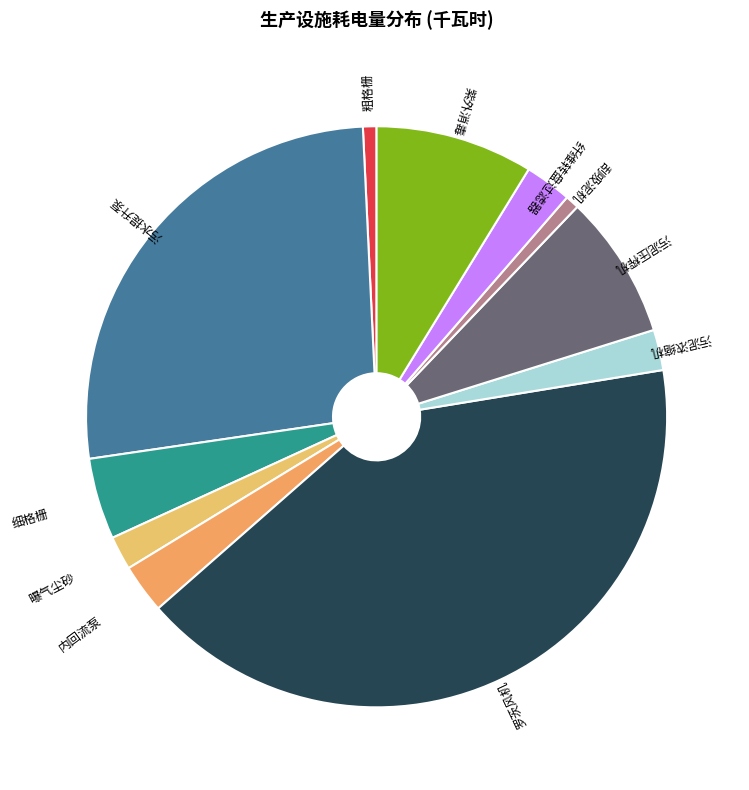

How many slices are in this pie chart?

11